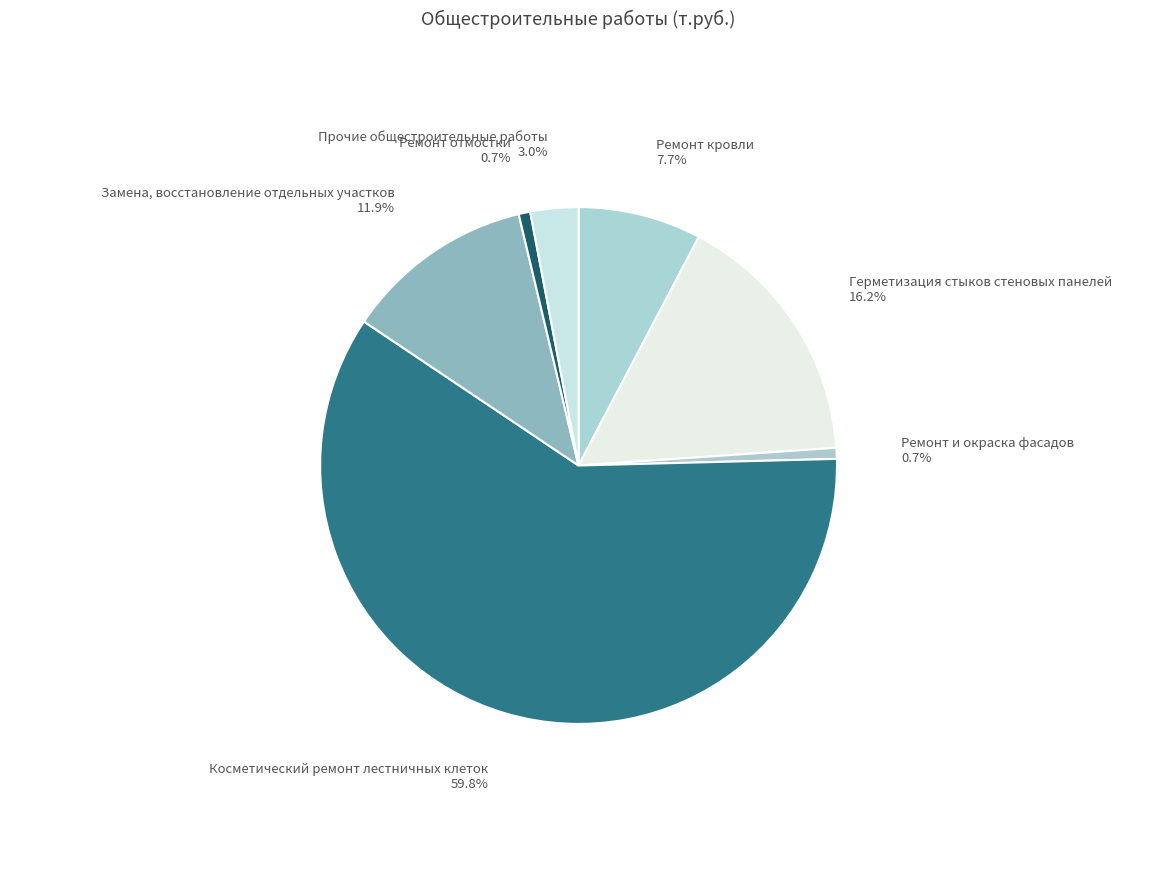

Which slice represents more than half of the pie?

Косметический ремонт лестничных клеток